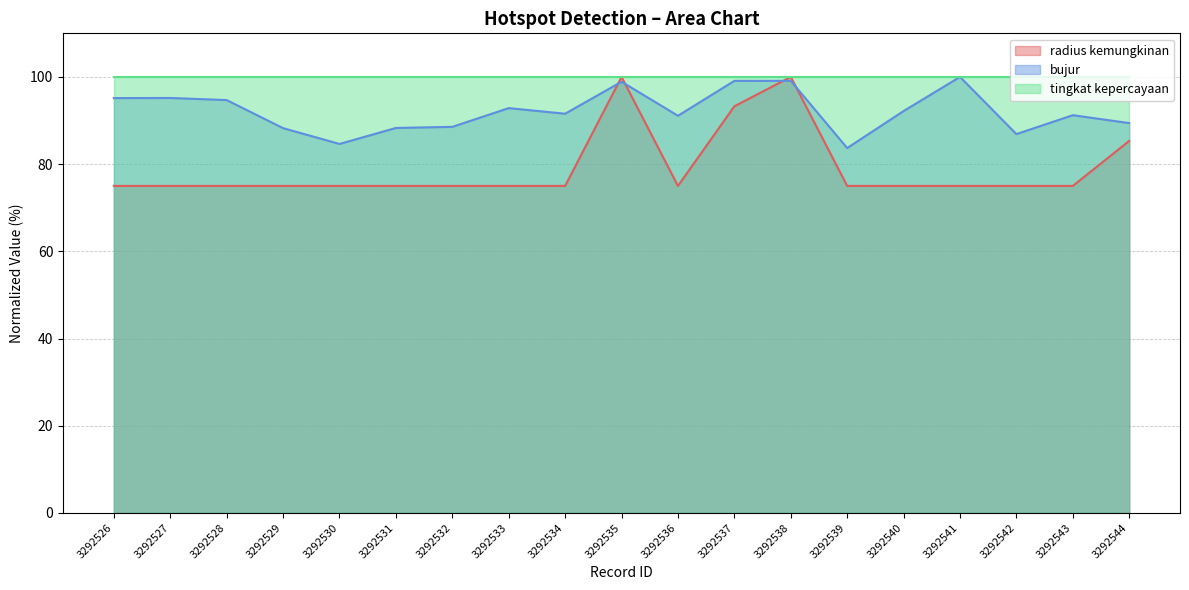

What are all the series names shown in the legend?

radius kemungkinan, bujur, tingkat kepercayaan